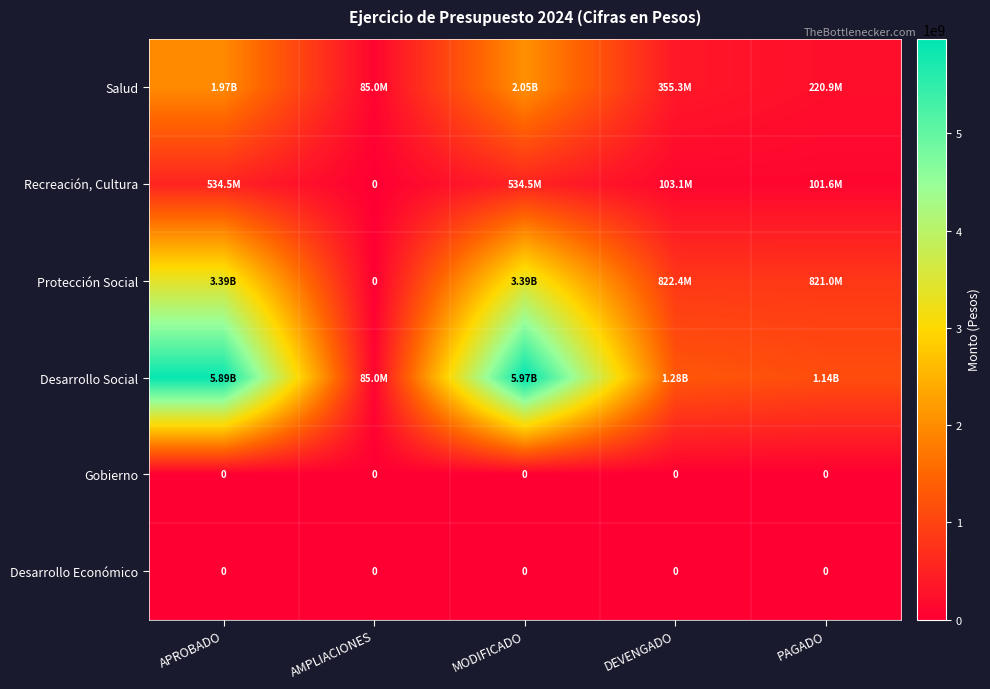

The value of Desarrollo Social at PAGADO is 1143529914. True or false?

True